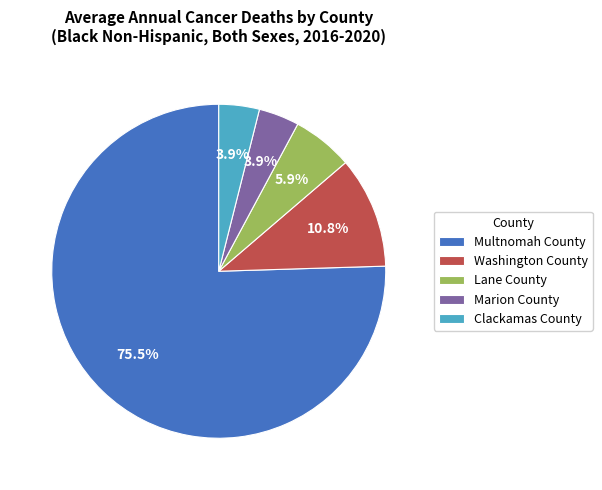

Is there a majority slice in this chart?

Yes